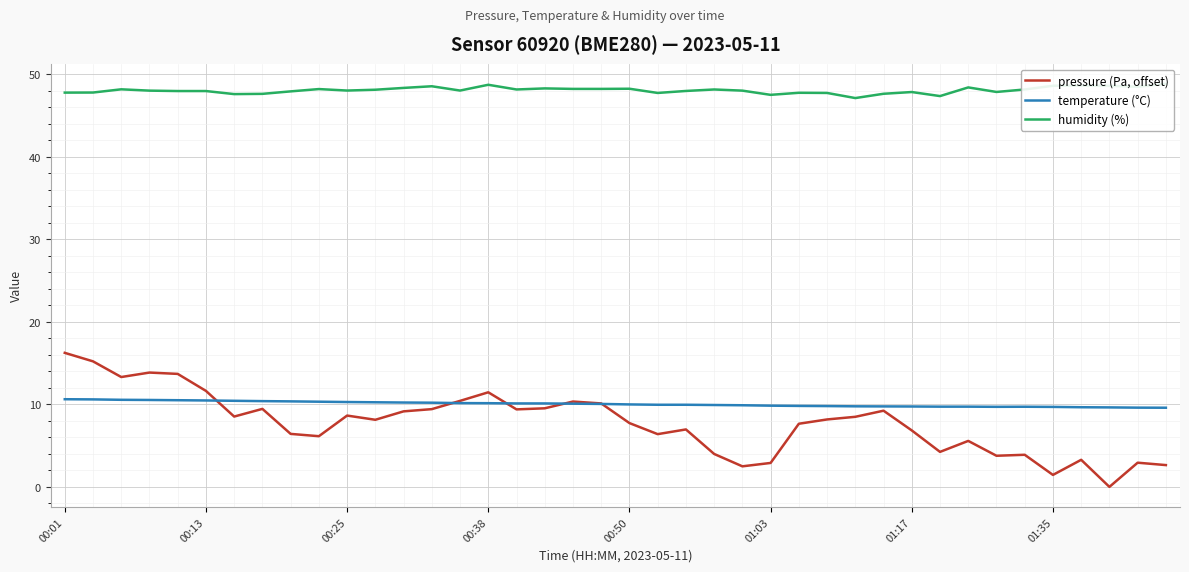

Is it true that pressure (Pa, offset) equals 1.5 at 32?

False